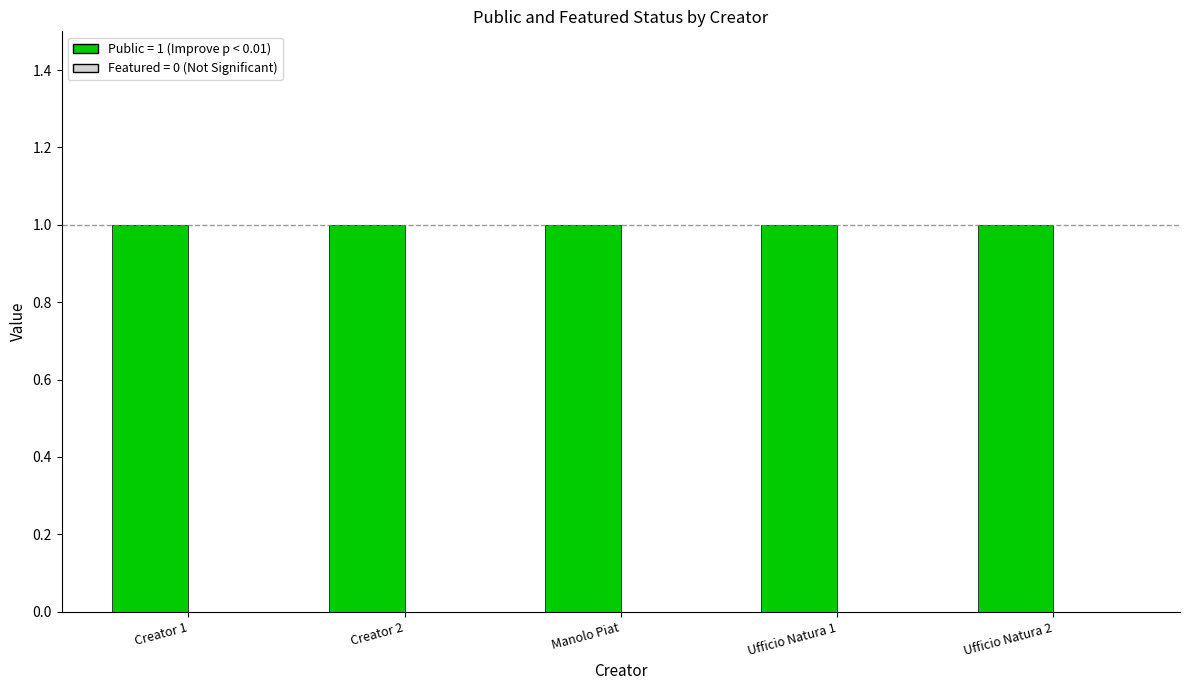

Is it true that public equals 1 at Ufficio Natura 2?

True